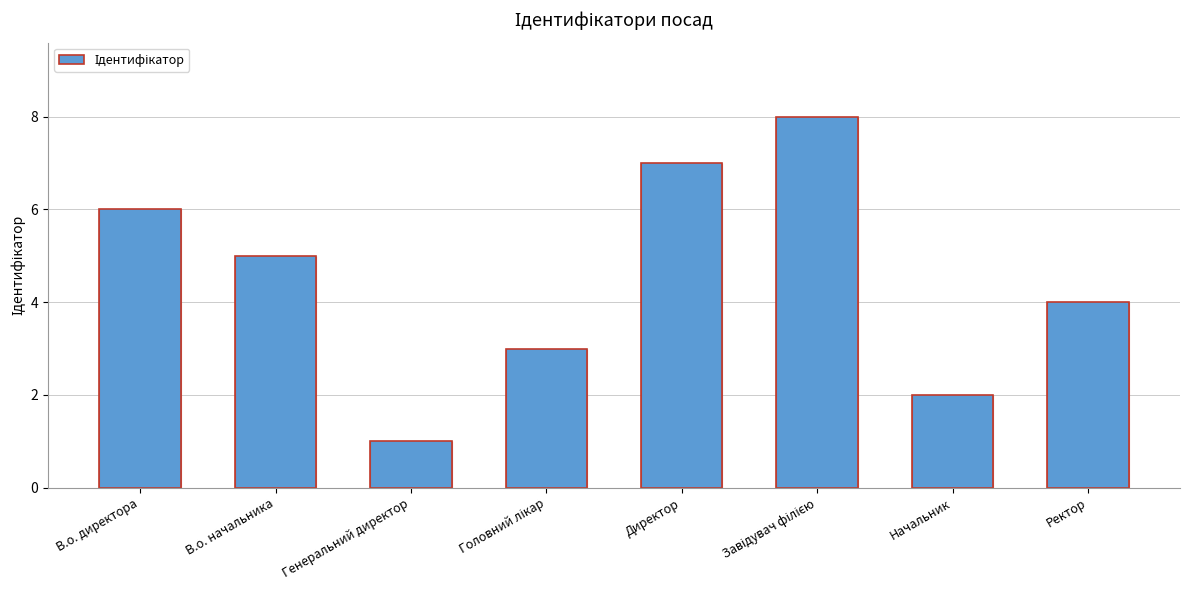

How many values are below 5?

4